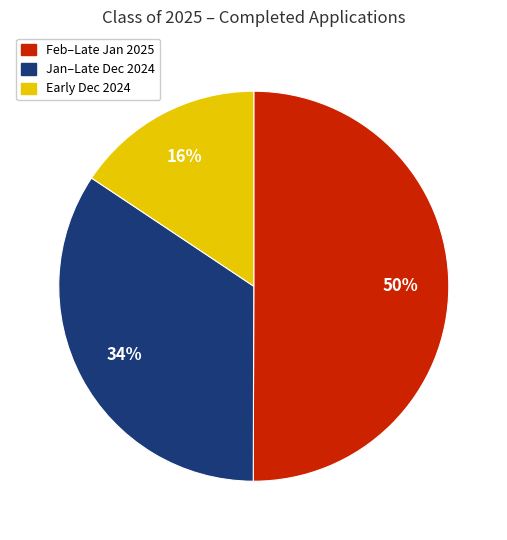

Between Early Dec 2024 and Feb–Late Jan 2025, which is larger?

Feb–Late Jan 2025